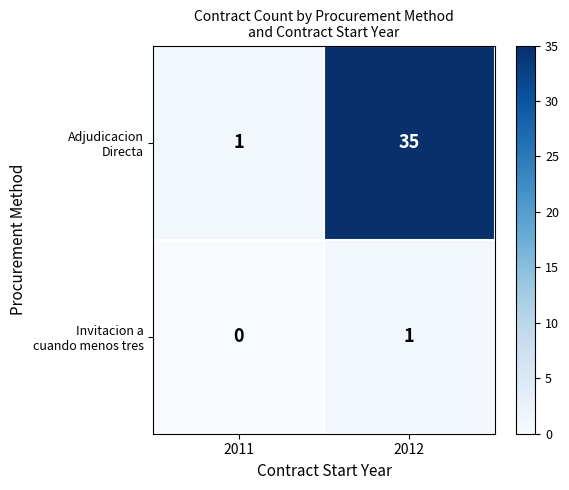

What is the total value across all series at 2011?

1